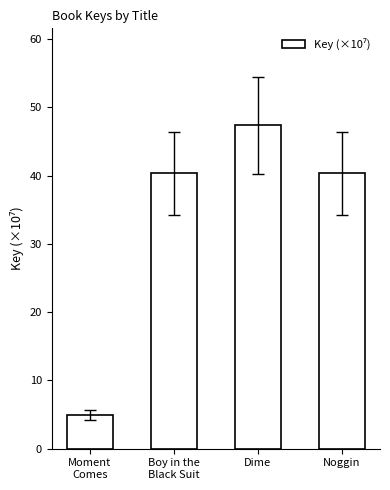

Approximately how many times larger is the value at Boy in the
Black Suit compared to Moment
Comes?

8.2